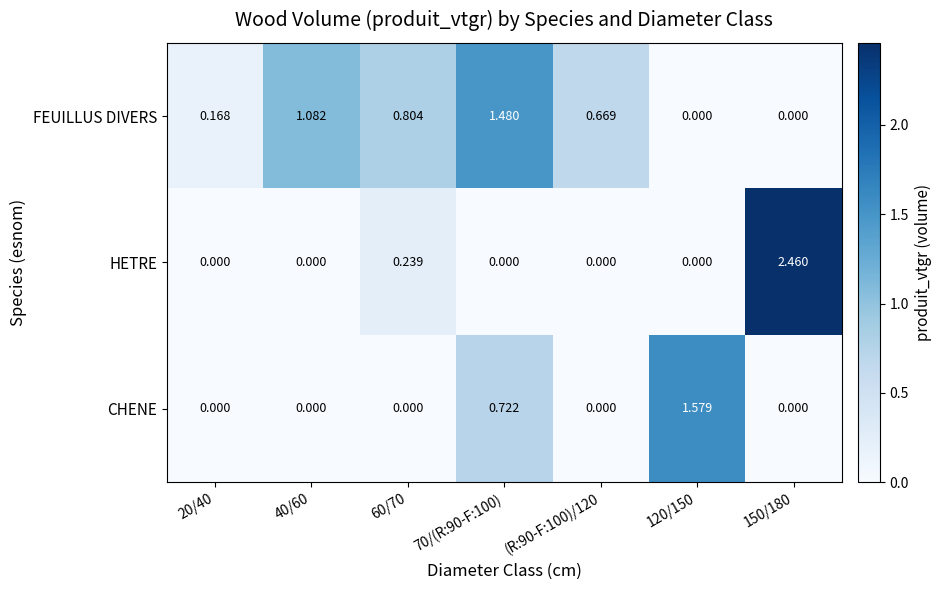

Which series has the largest total across all categories?

FEUILLUS DIVERS